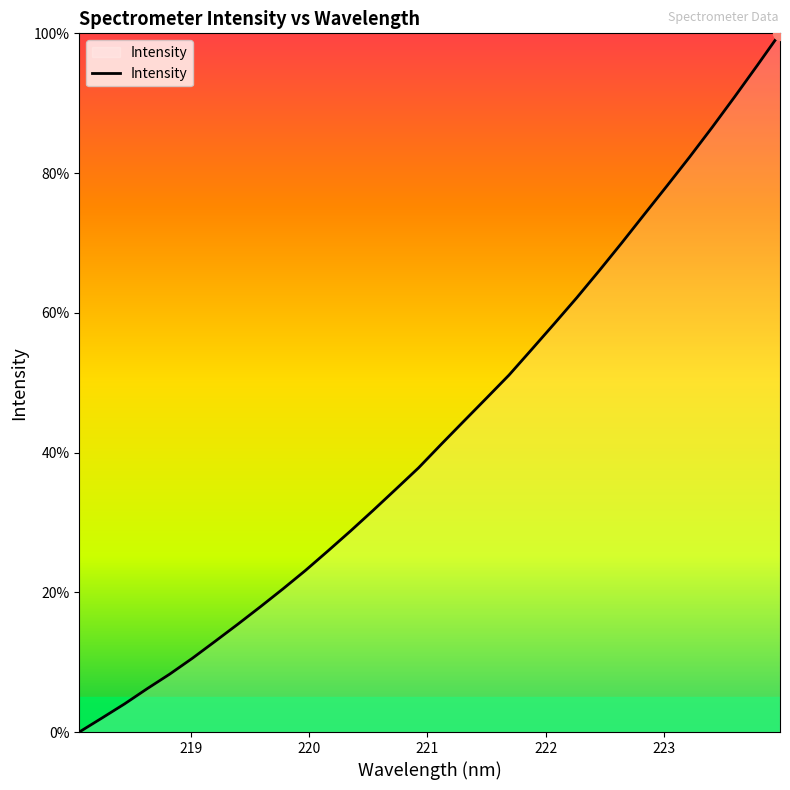

What is the greatest value displayed?

100.0